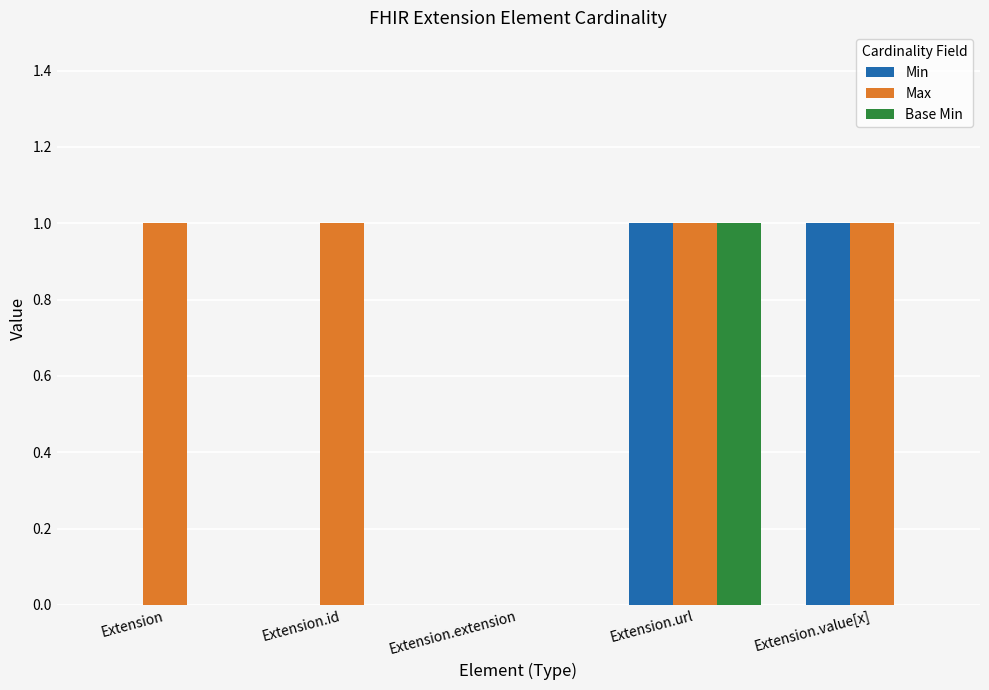

True or false: Base Min has a value of 2 at Extension.url.

False